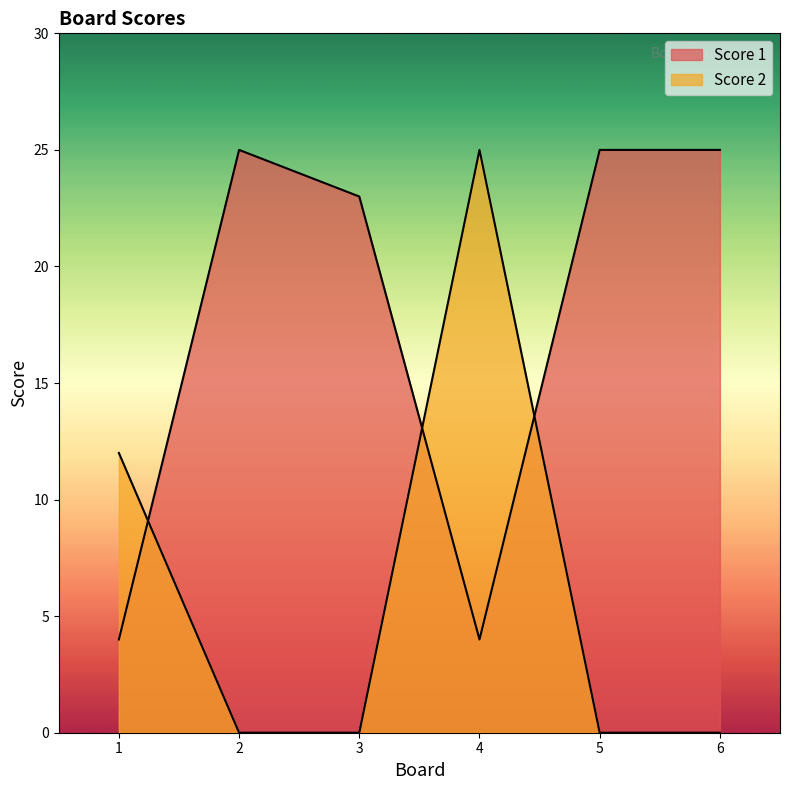

Where is the first local minimum for Score 1?

4